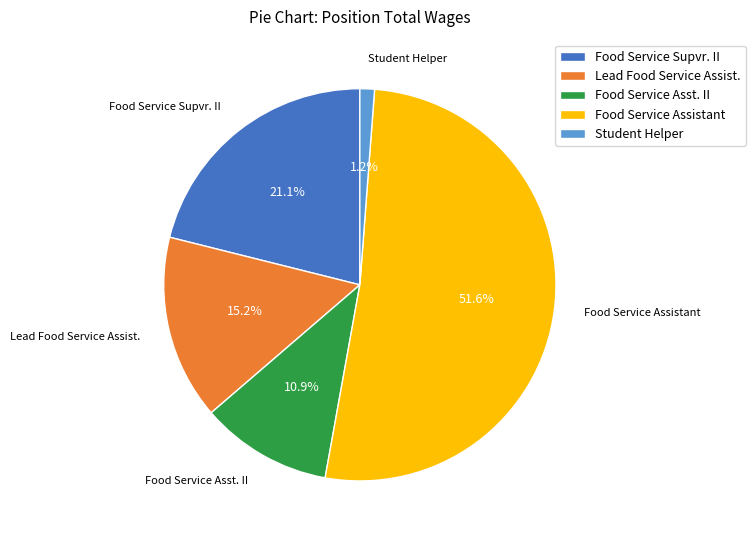

Between Lead Food Service Assist. and Food Service Supvr. II, which is larger?

Food Service Supvr. II